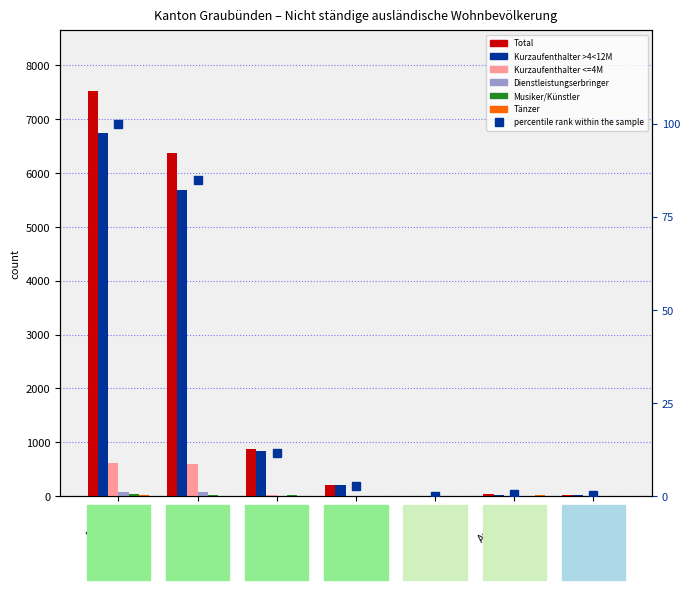

What is the maximum value for Total?

100.0